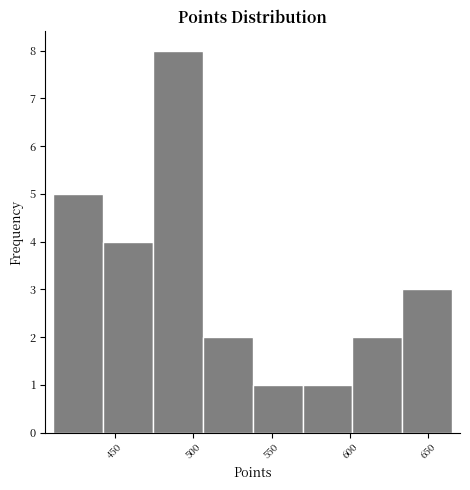

Reading left to right, transcribe this chart: for each bar, give the range it covers on the x-axis and its height. Neither the bar edges nor the heights are printed on the chart, so give them approximately, as read against the axes.

410 to 445: 5
445 to 475: 4
475 to 505: 8
505 to 540: 2
540 to 570: 1
570 to 600: 1
600 to 635: 2
635 to 665: 3